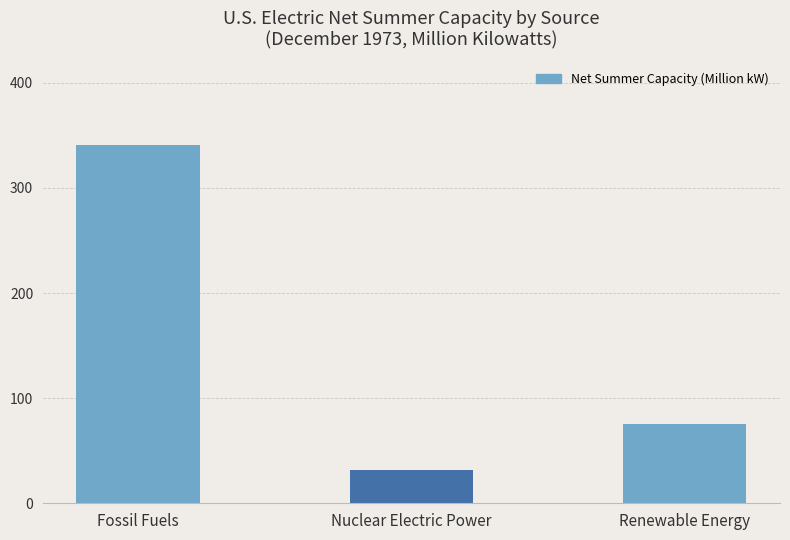

What is the average value?

149.7